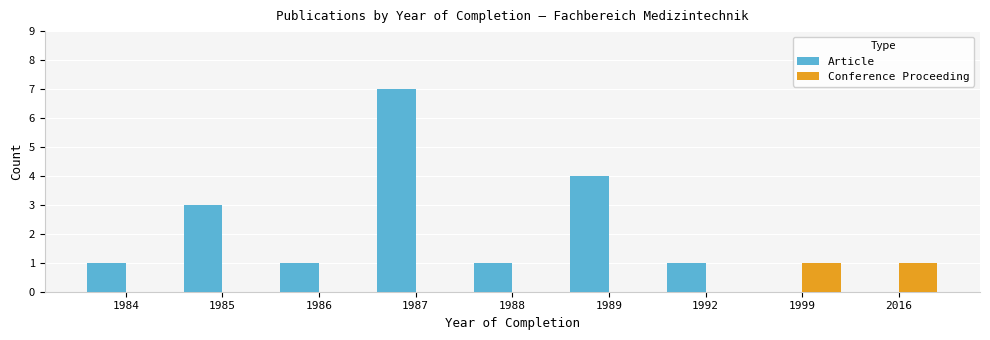

What value does the Article series have at 1988?

1